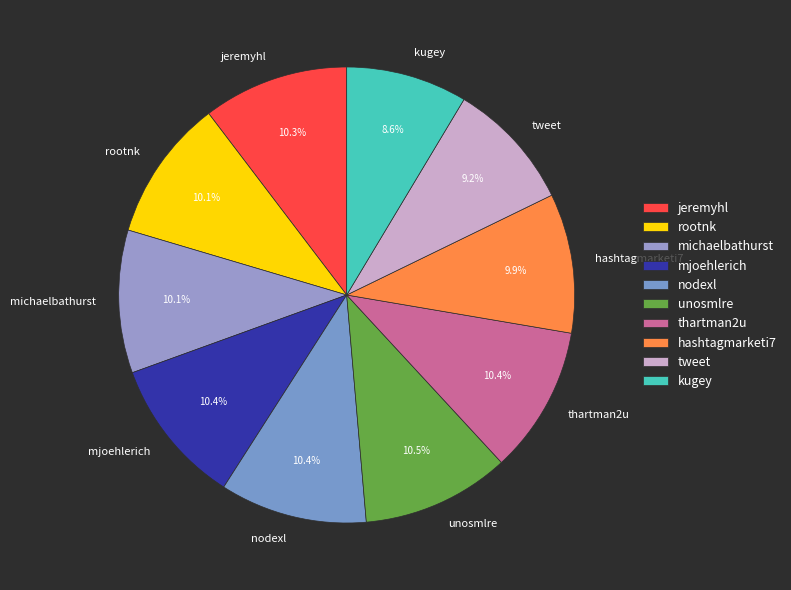

How many slices are in this pie chart?

10